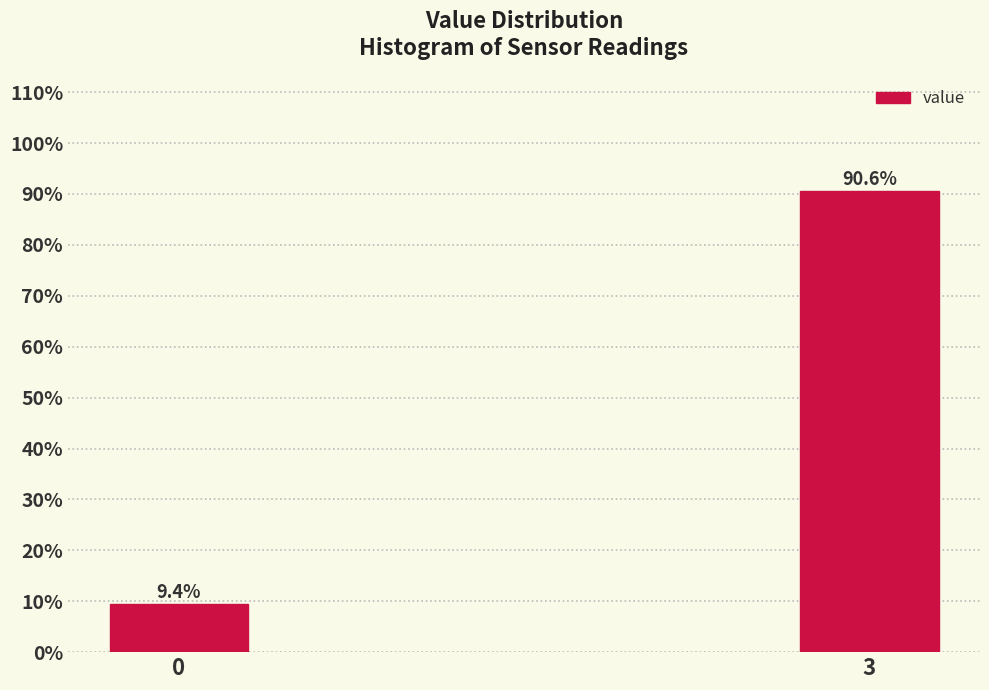

Reading left to right, what are all the values shown in this chart?

0=9.4	3=90.6